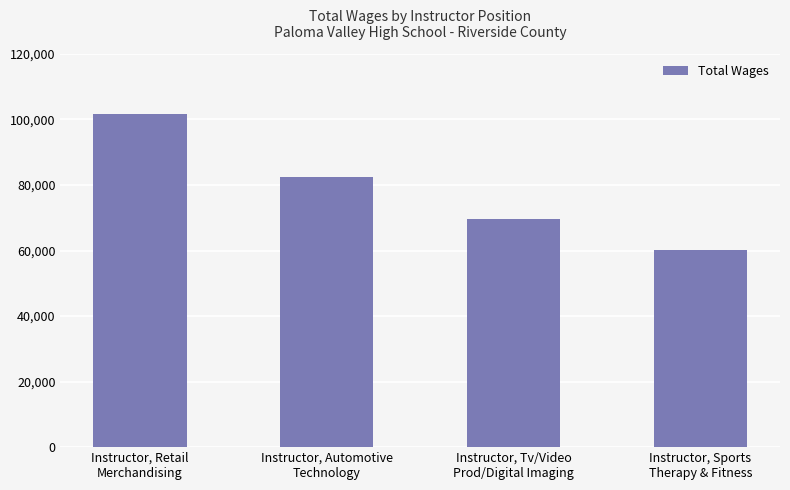

Where does the data first go above 82520?

Instructor, Retail
Merchandising